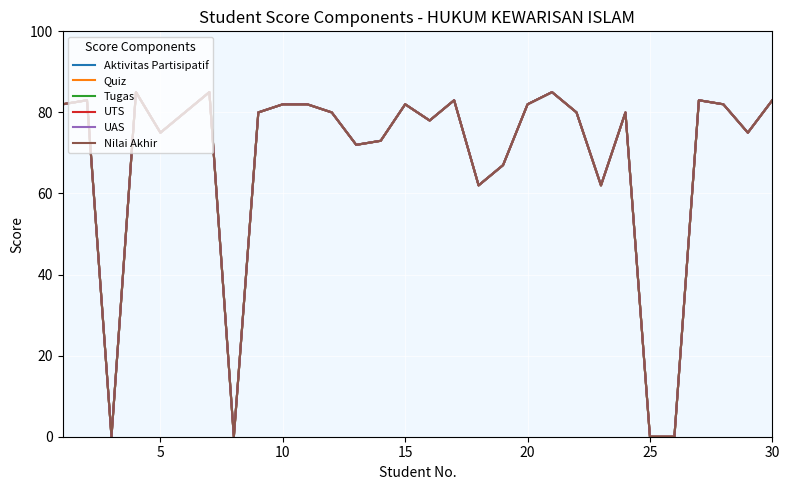

True or false: Aktivitas Partisipatif has more than 2 interior local peaks.

True